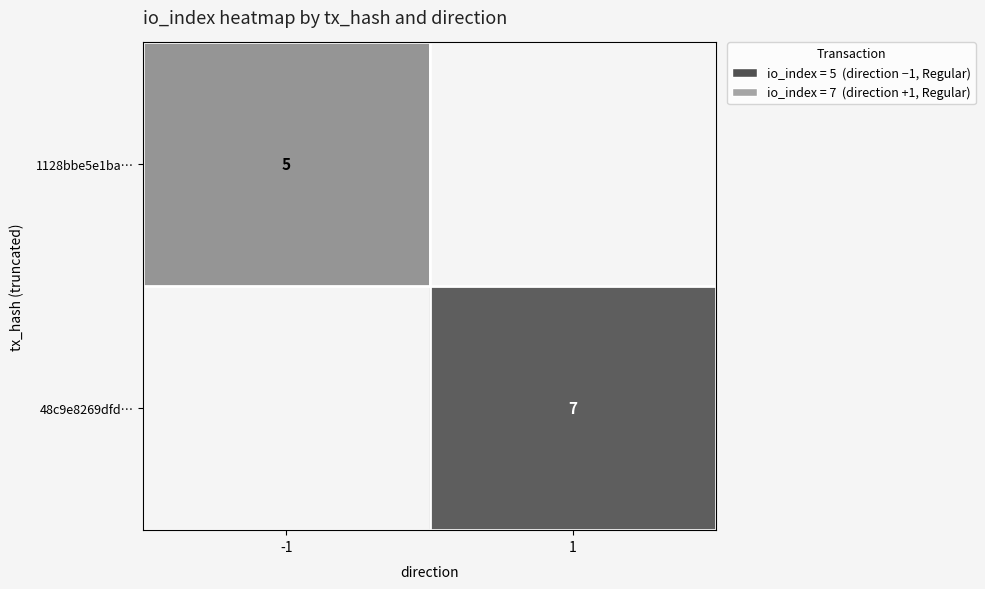

True or false: 48c9e8269dfd… has a value of 7 at 1.

True